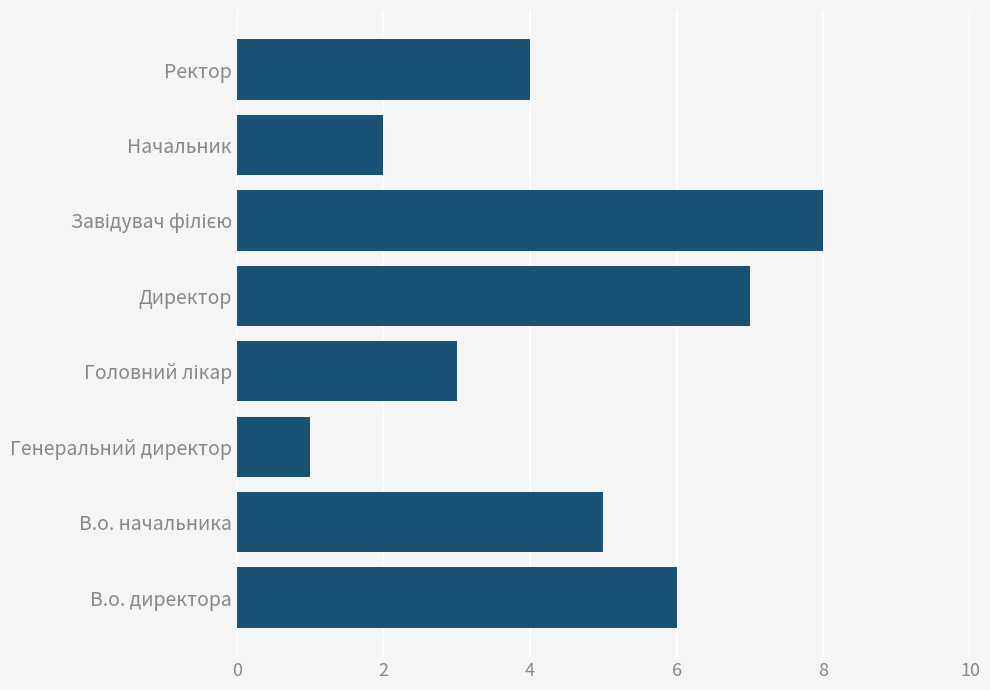

What is the difference between the second highest and second lowest values?

5